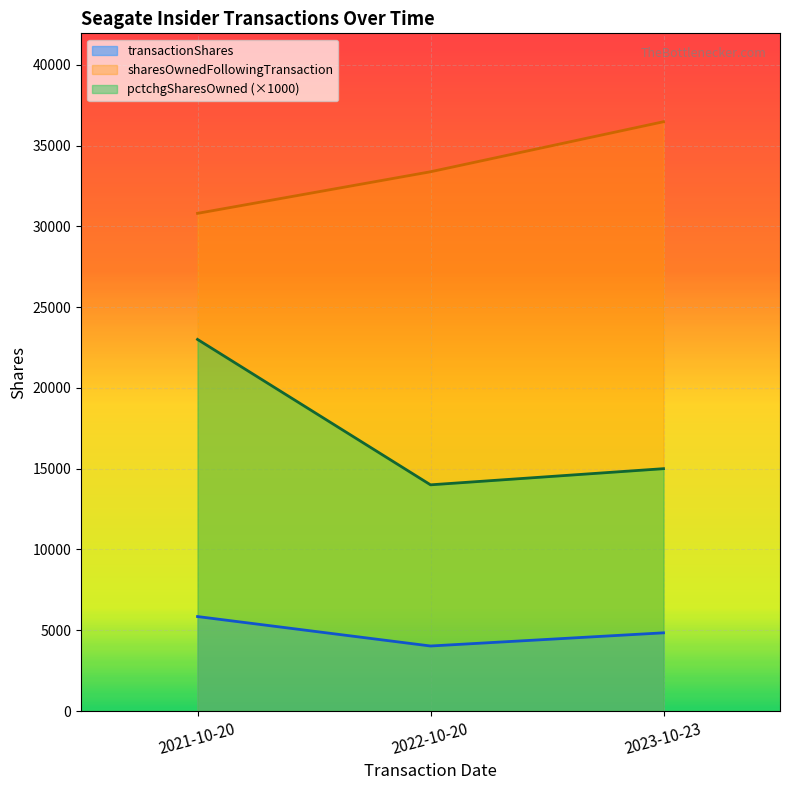

What value does the pctchgSharesOwned series have at 2022-10-20, to the nearest 50?

14000